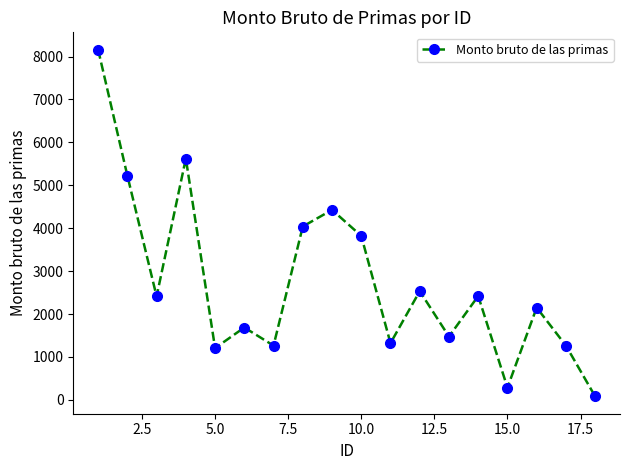

What is the value of the 4th point from the left?

5624.3